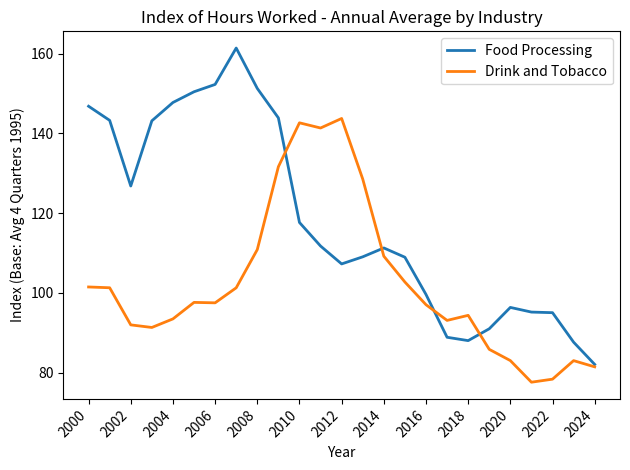

What is the lowest value of the Food Processing series?

82.0